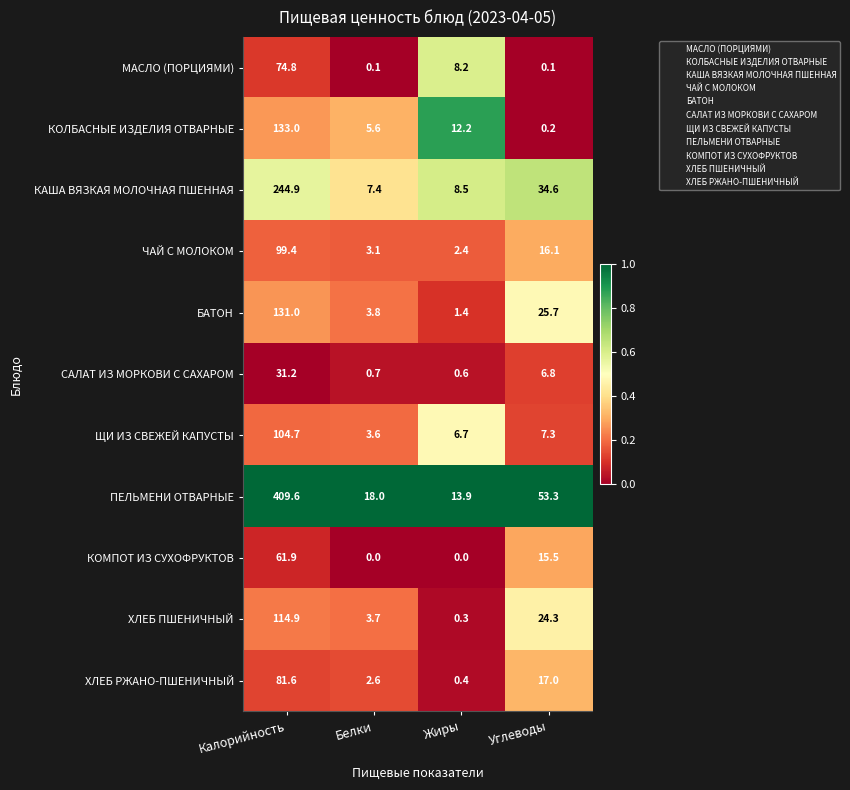

Count the number of categories in the chart.

4